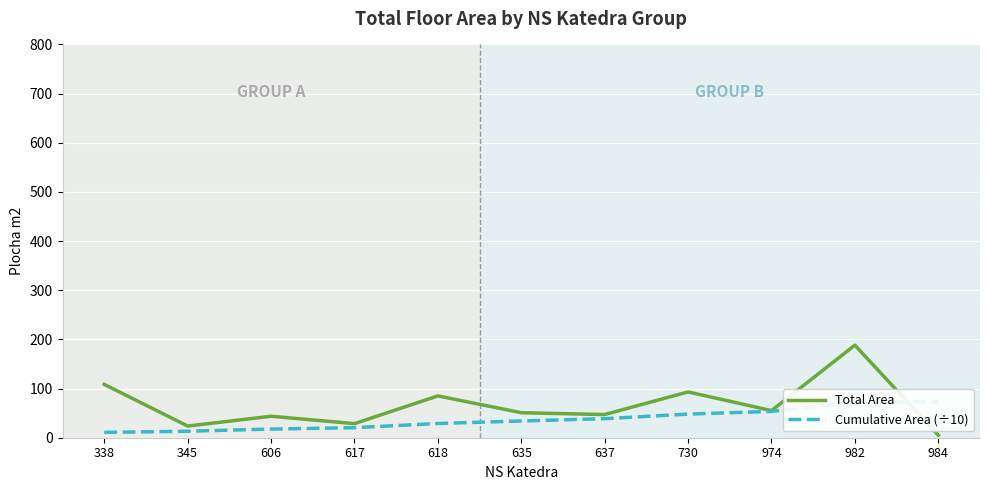

How many times do Total Area and Cumulative Area (÷10) cross each other?

1